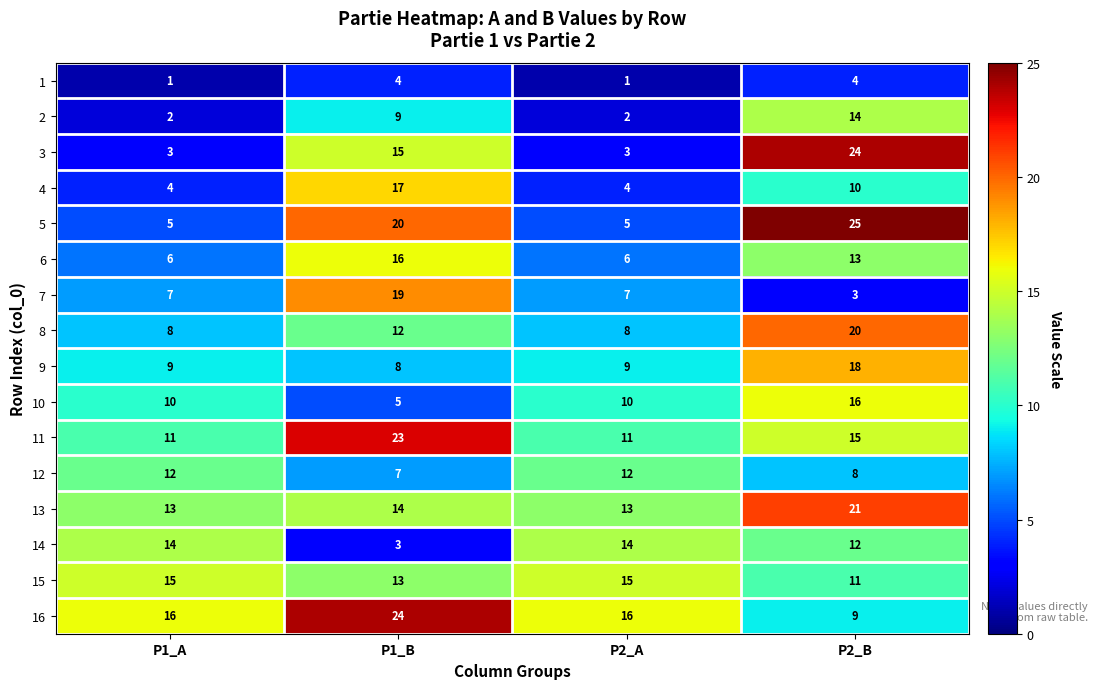

At how many categories does at least one series exceed 2?

4